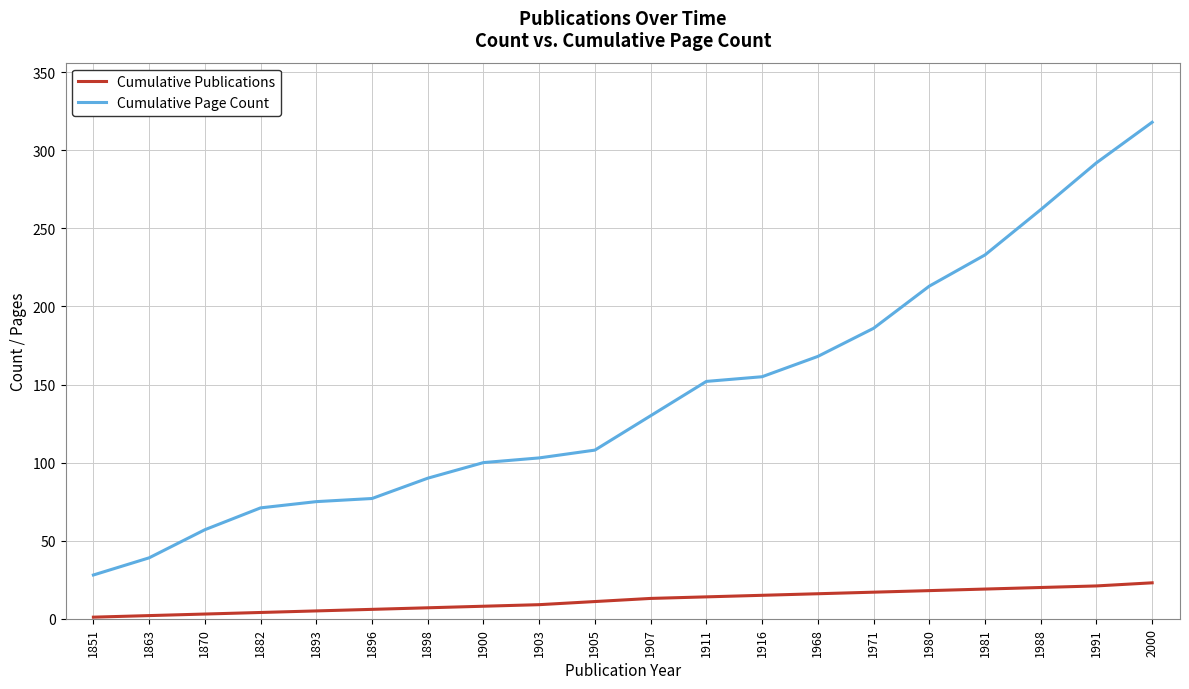

The value of Cumulative Page Count at 1905 is 108. True or false?

True